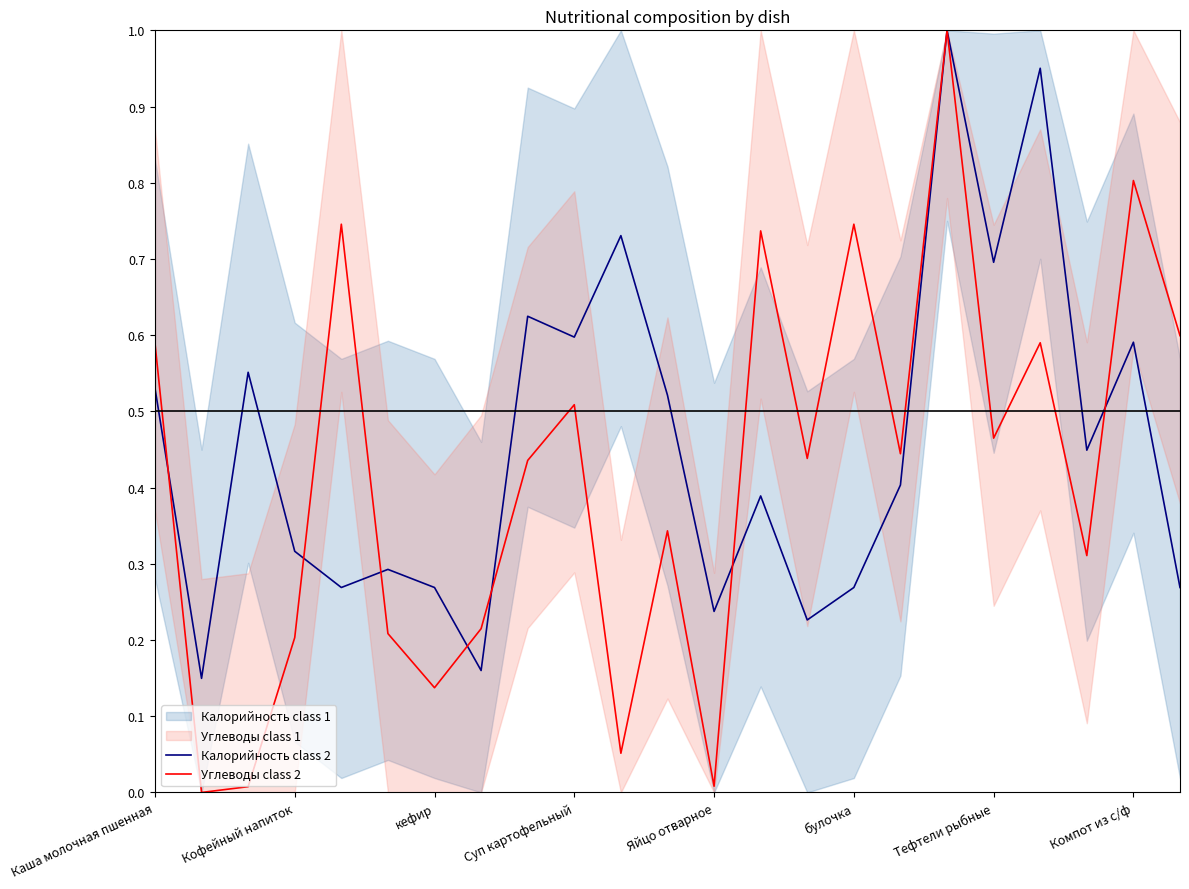

What is the average value of the Углеводы class 2 series?

0.4